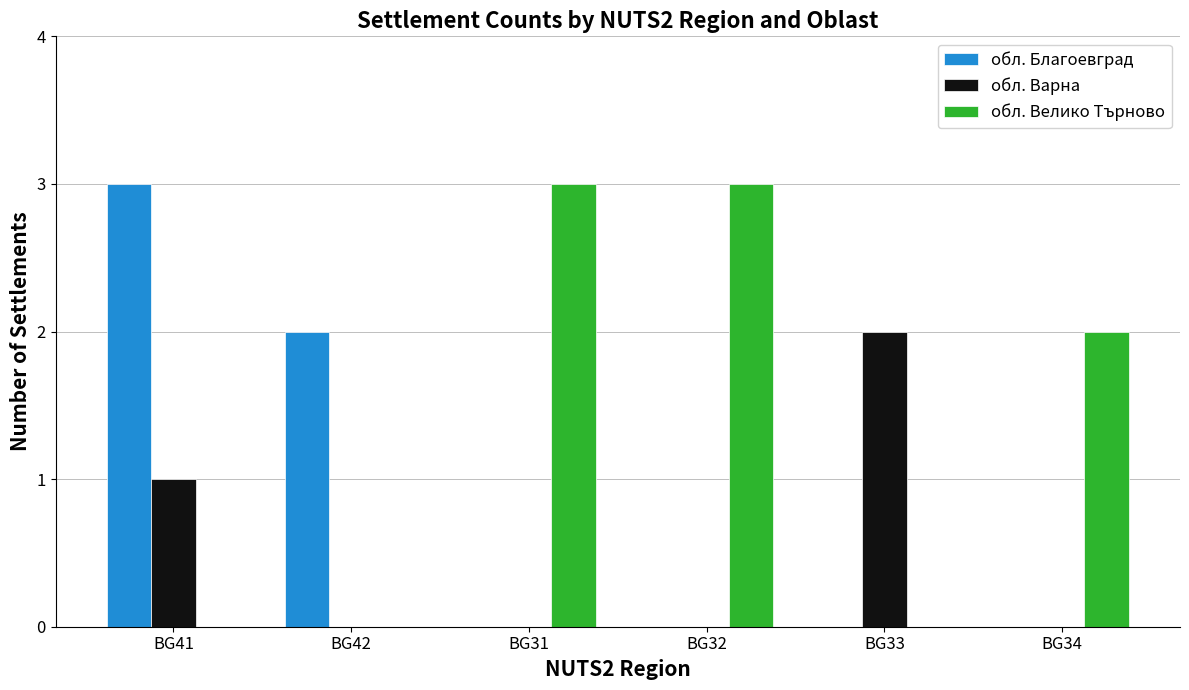

Which series has the largest total across all categories?

обл. Велико Търново